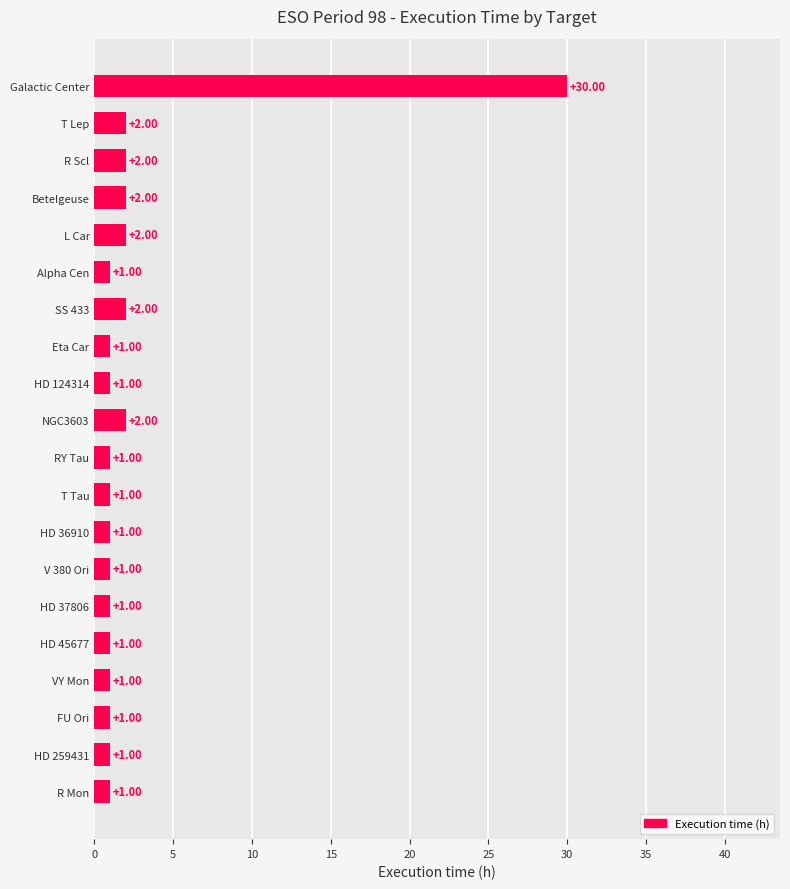

How many bars are there in total?

20